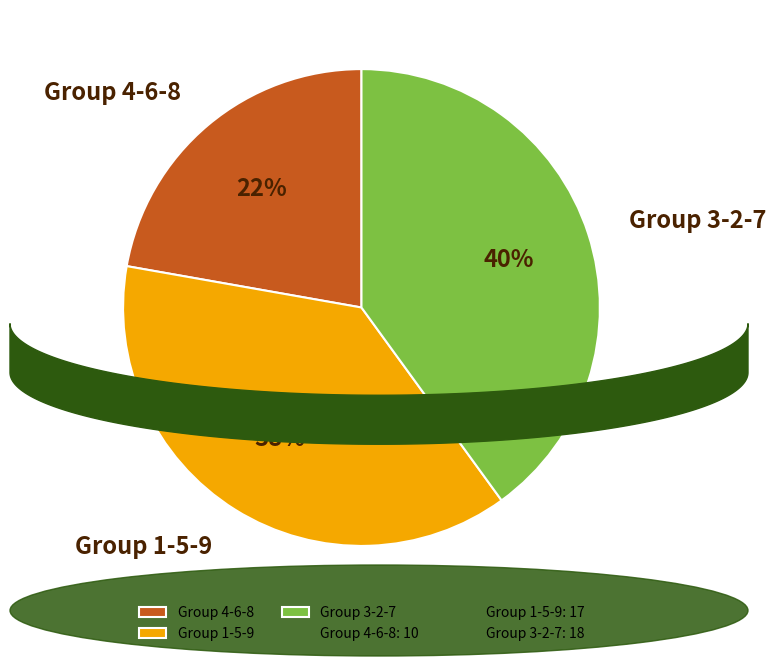

To the nearest percent, what percentage of the pie is Group 1-5-9?

38%